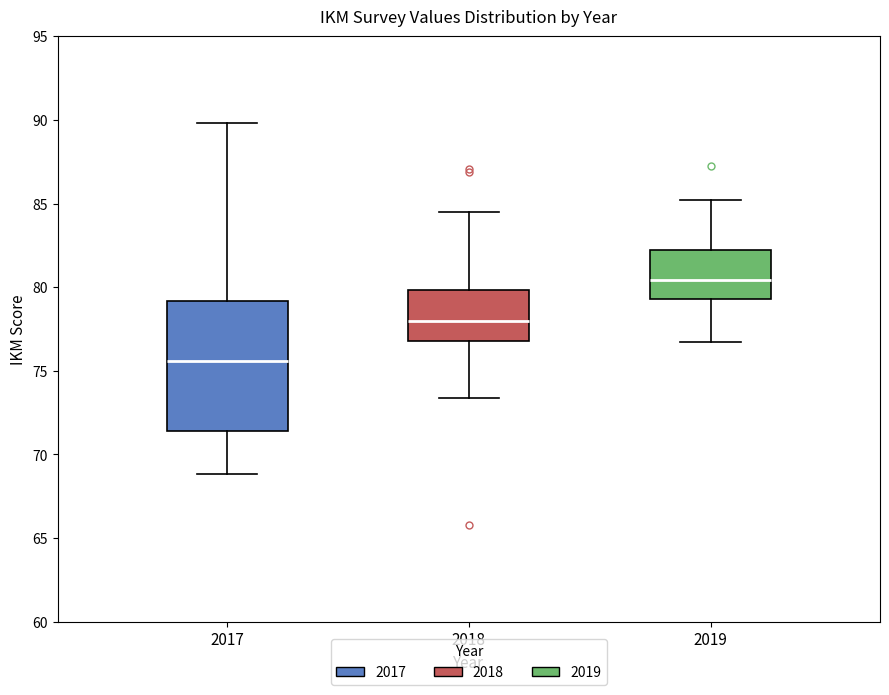

Which box's median line is the highest?

2019